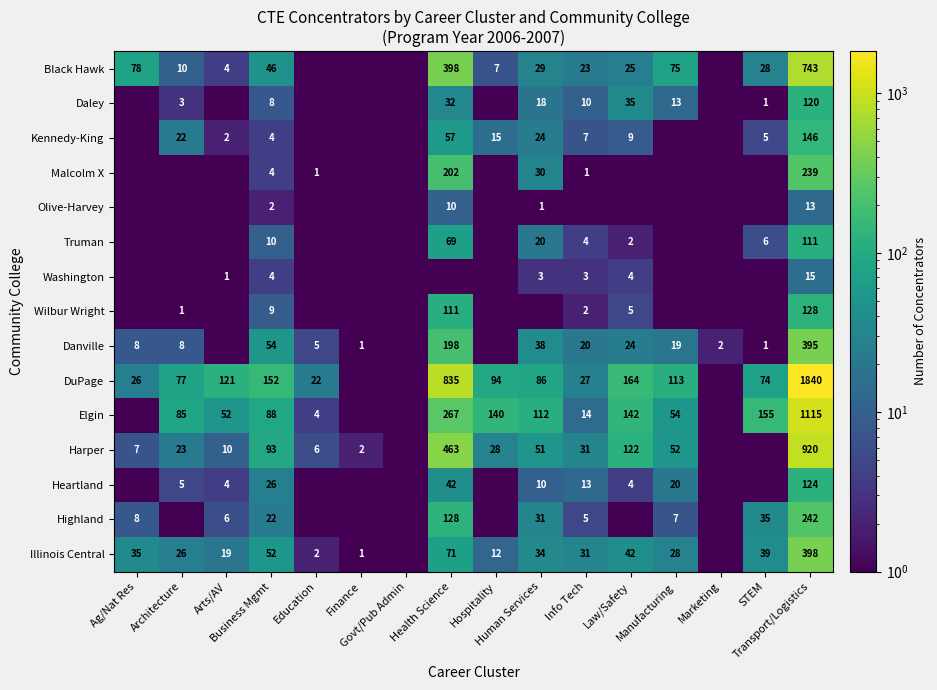

Is it true that Truman equals 69.0 at Health Science?

True